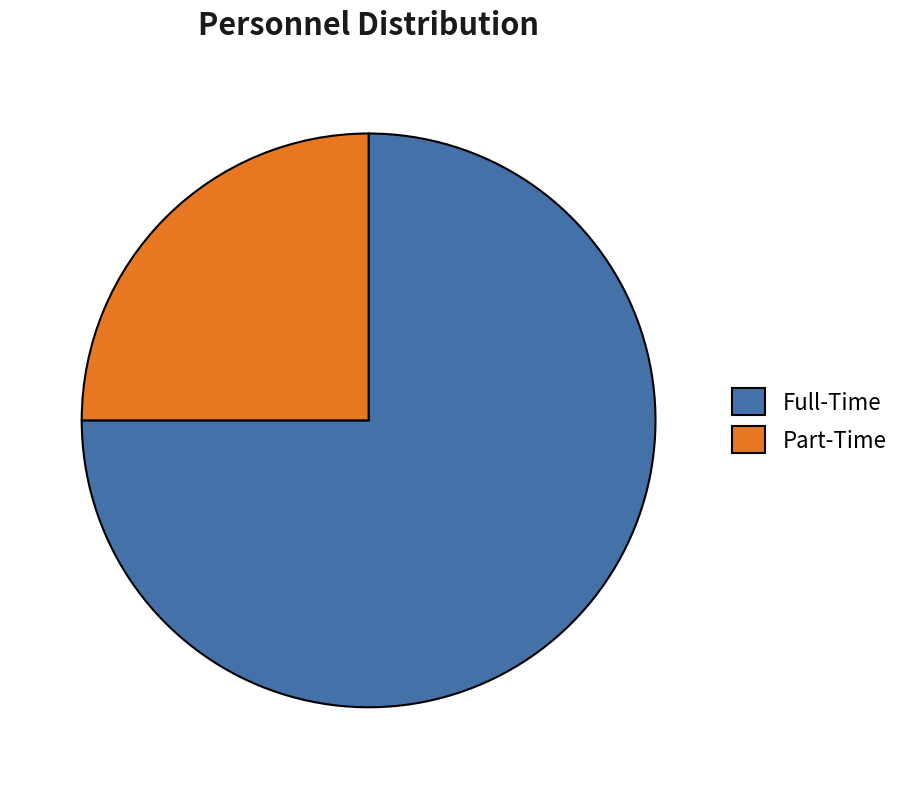

Count the number of slices in the pie.

2